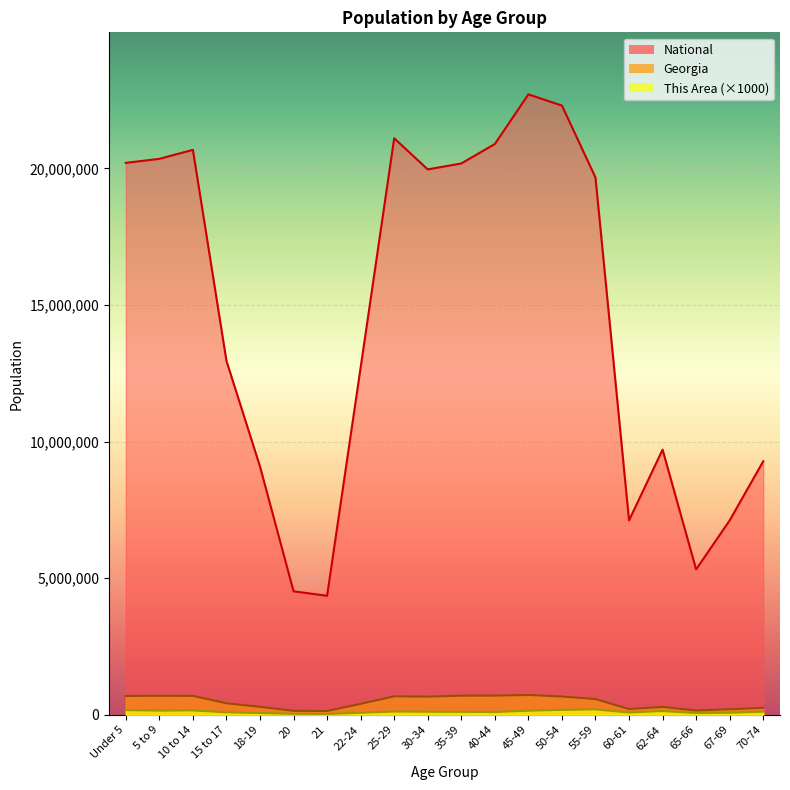

True or false: This Area has more than 1 points higher than both neighbors.

True